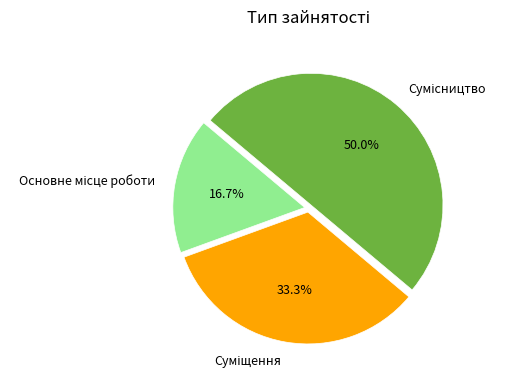

Is the sum of Основне місце роботи and Сумісництво greater than half?

Yes